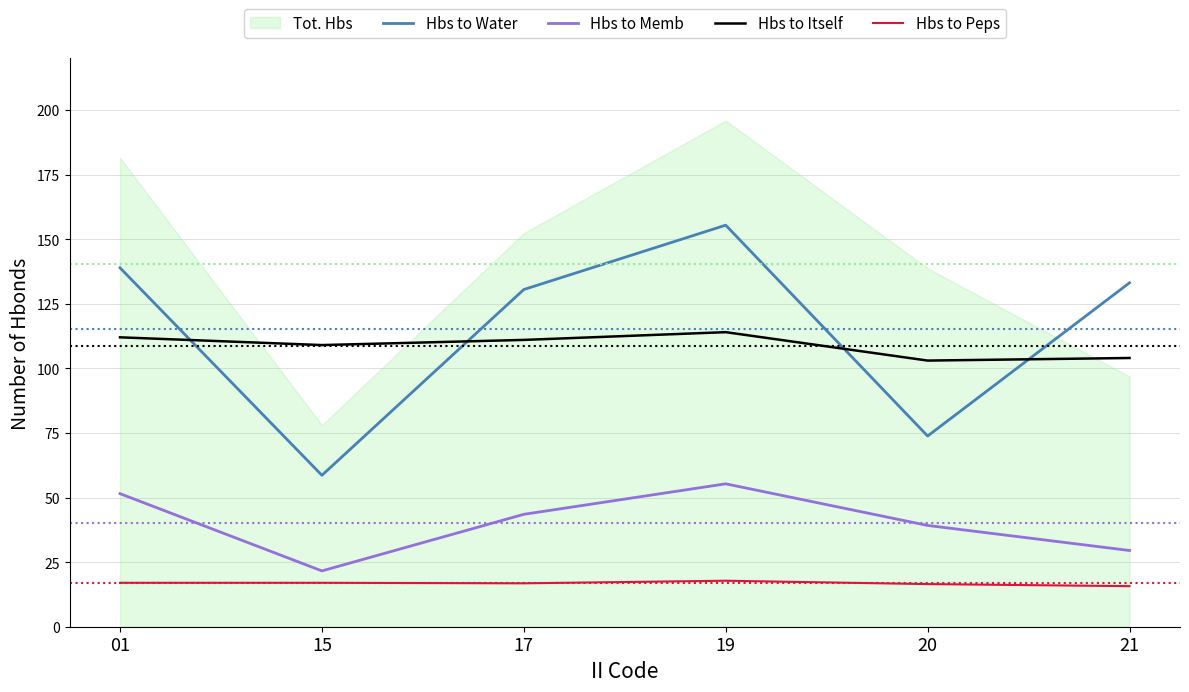

Where is Hbs to Peps nearest to the value 16?

21